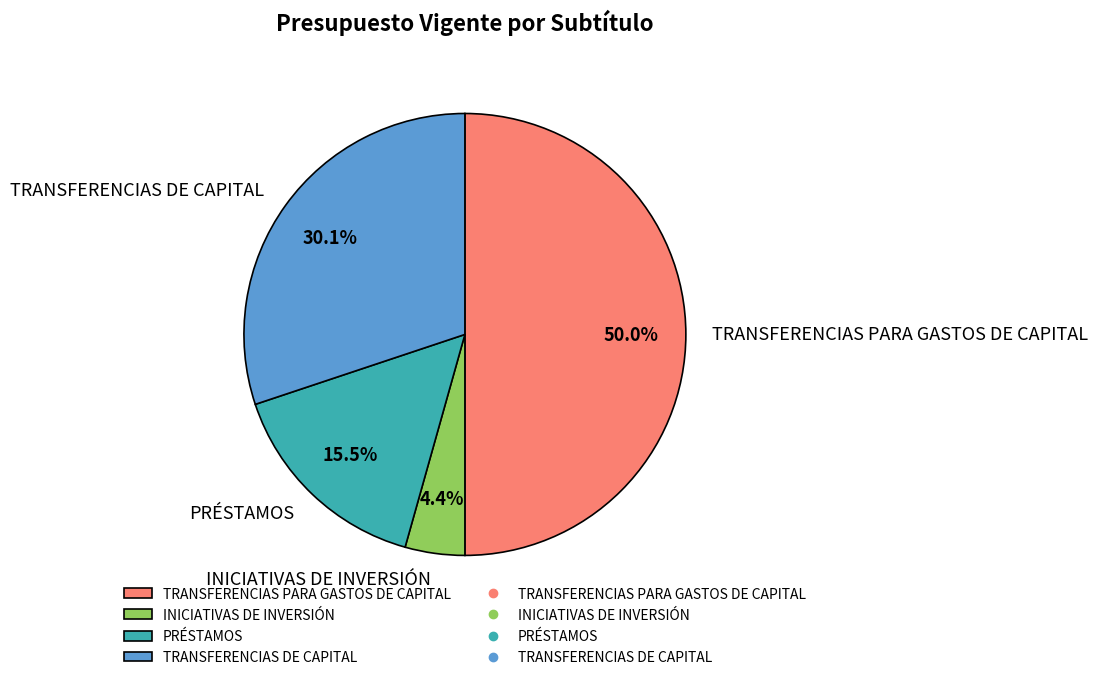

Is TRANSFERENCIAS DE CAPITAL the majority of the pie?

No